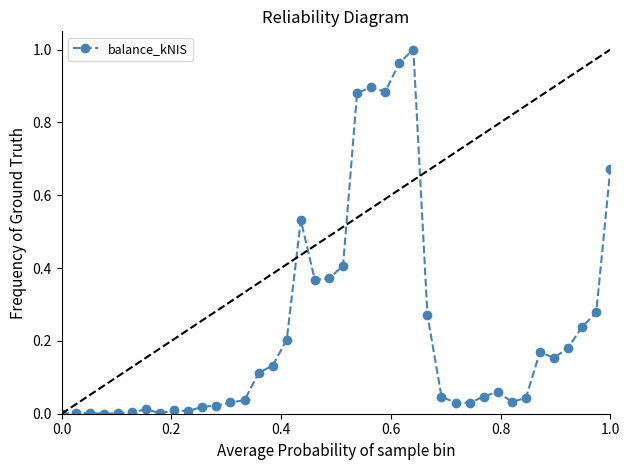

True or false: the data has more than 1 interior local peaks.

True